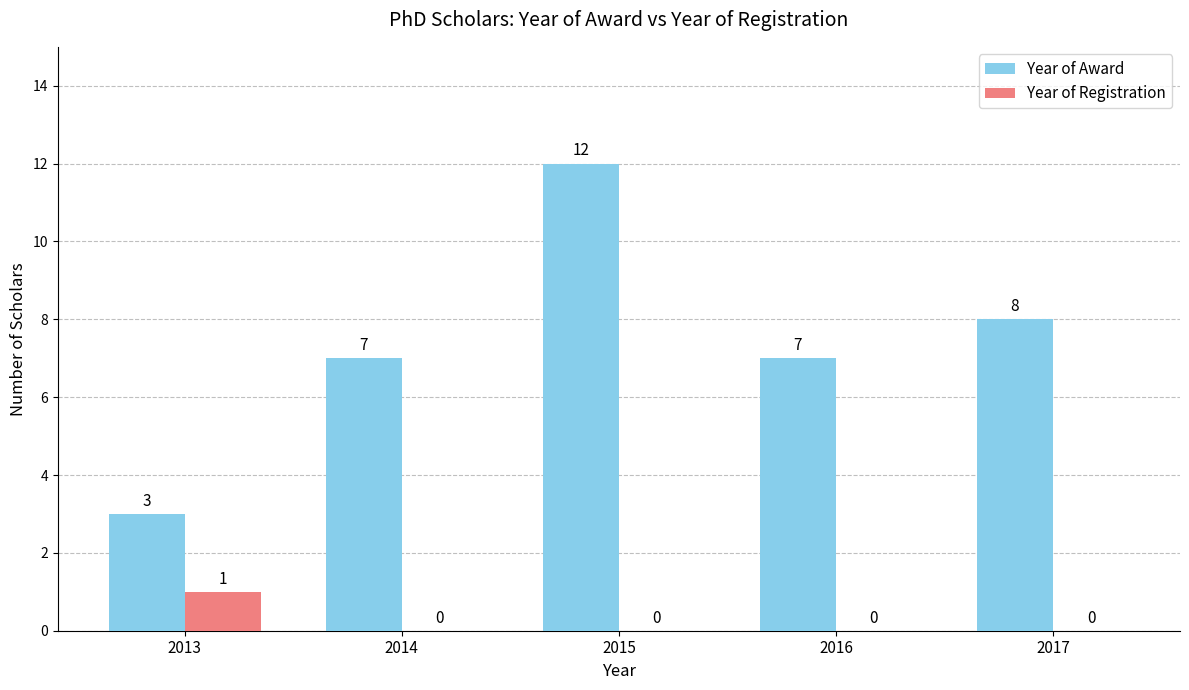

Are the bars grouped side by side (vs. stacked)?

Yes